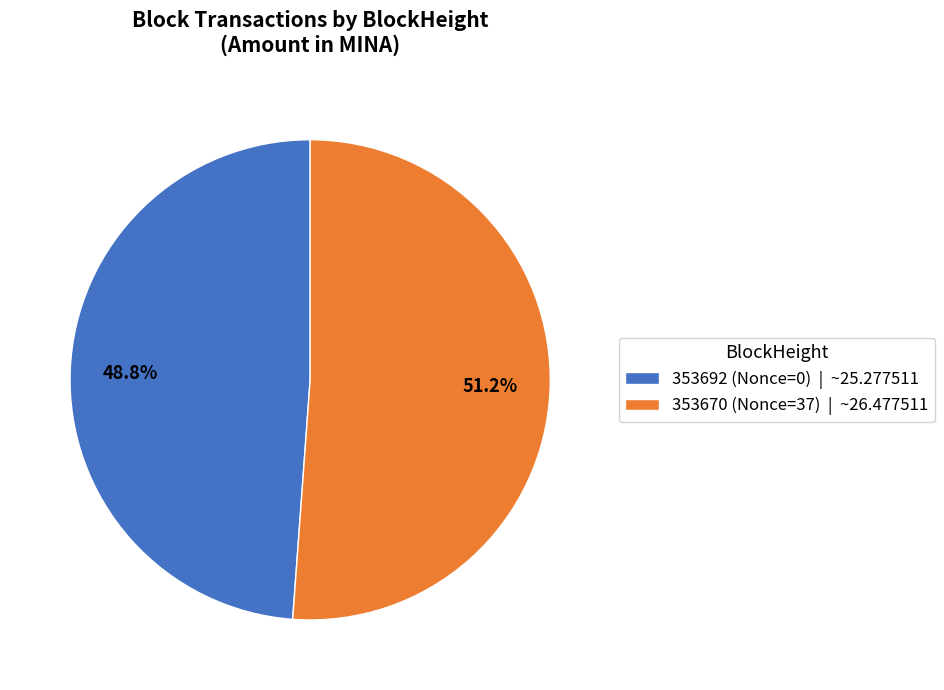

To the nearest percent, what is the difference between the largest and smallest slice percentages?

2%